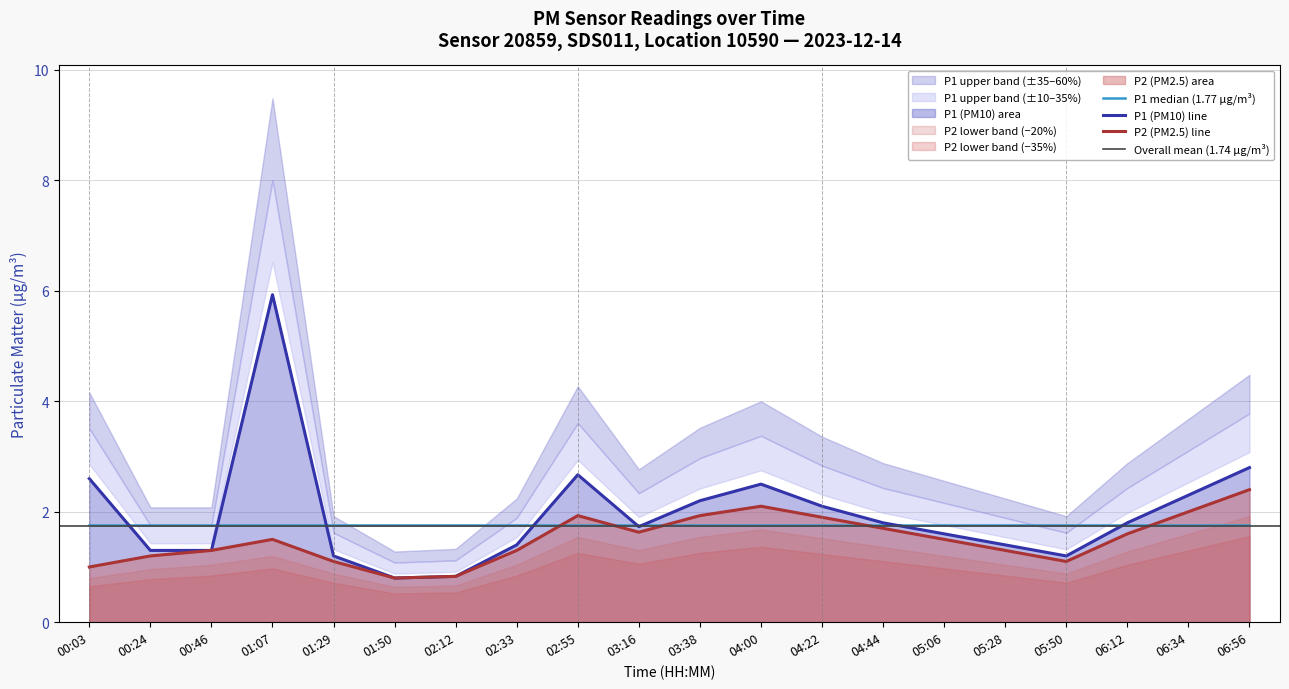

Which series has the largest total across all categories?

P1 (PM10)